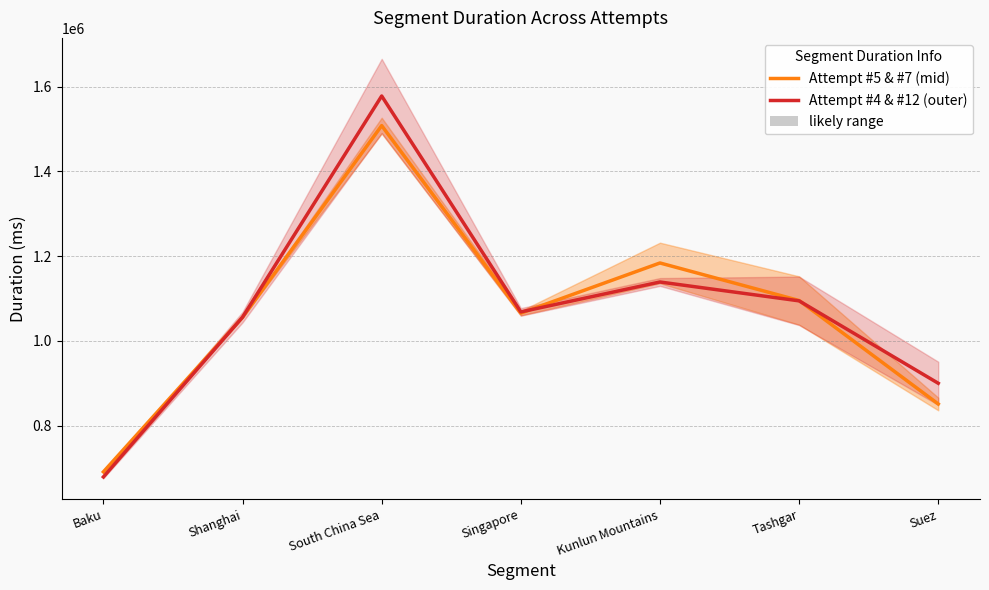

How many distinct data groups are displayed?

2